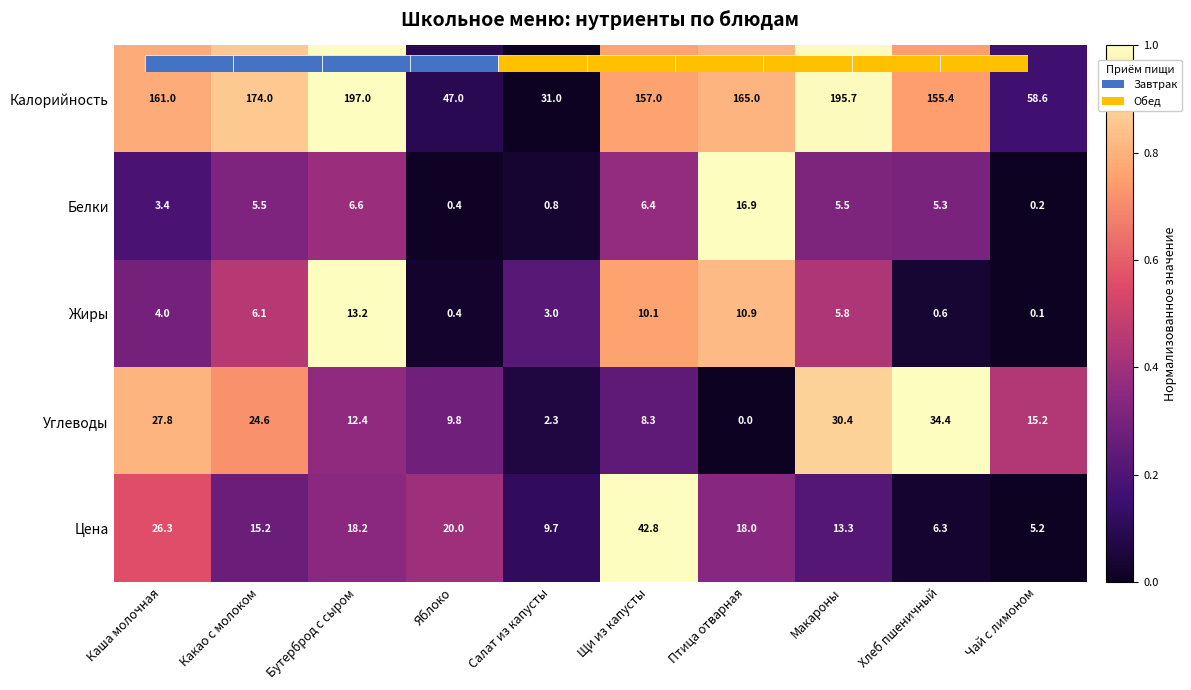

Where is Жиры nearest to the value 6?

Какао с молоком